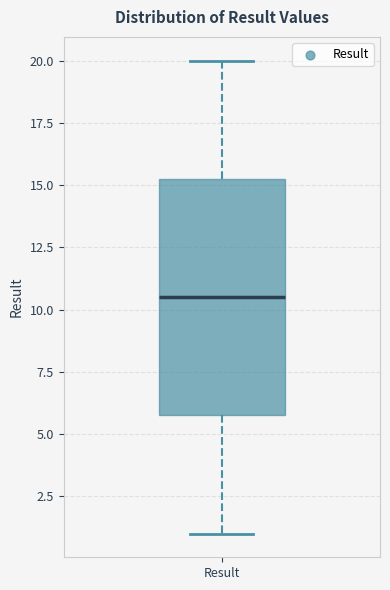

Read this box plot against the y-axis: the position of the median line, the range covered by the box, and the ends of both whiskers. The values are not printed on the chart, so give them approximately, as read against the axis.

median 10.5, box 6.0 to 15.5, whiskers 1.0 to 20.0